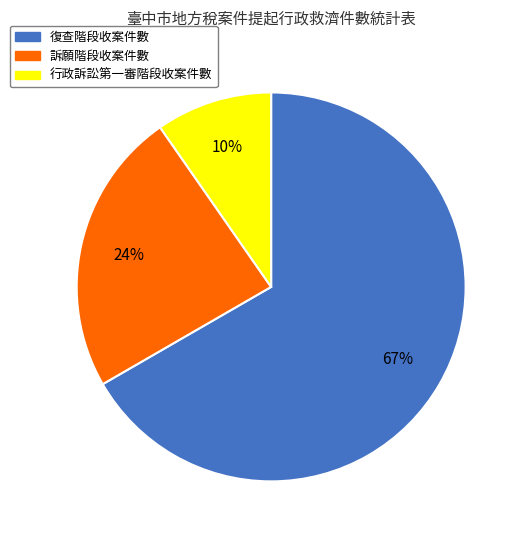

Rank the categories by value from highest to lowest.

復查階段收案件數, 訴願階段收案件數, 行政訴訟第一審階段收案件數